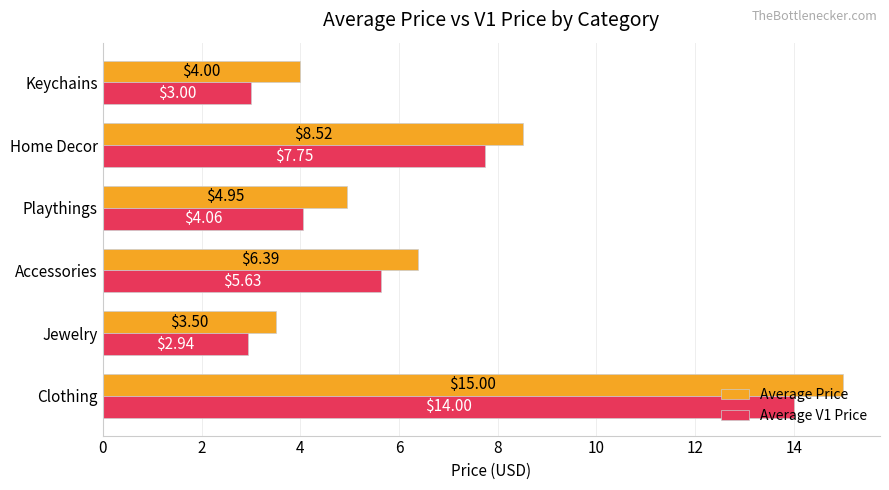

Which series has the largest total across all categories?

Average Price